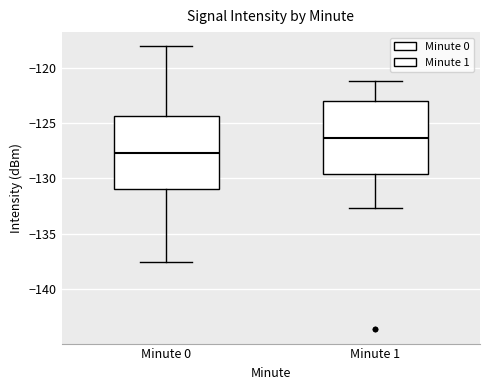

Reading left to right, read every box against the y-axis: the position of its median line, the range the box covers, and the ends of its whiskers. The values are not printed on the chart, so give them approximately, as read against the axis.

Minute 0: median -128.0, box -131.0 to -124.5, whiskers -137.5 to -118.0
Minute 1: median -126.5, box -129.5 to -123.0, whiskers -132.5 to -121.0